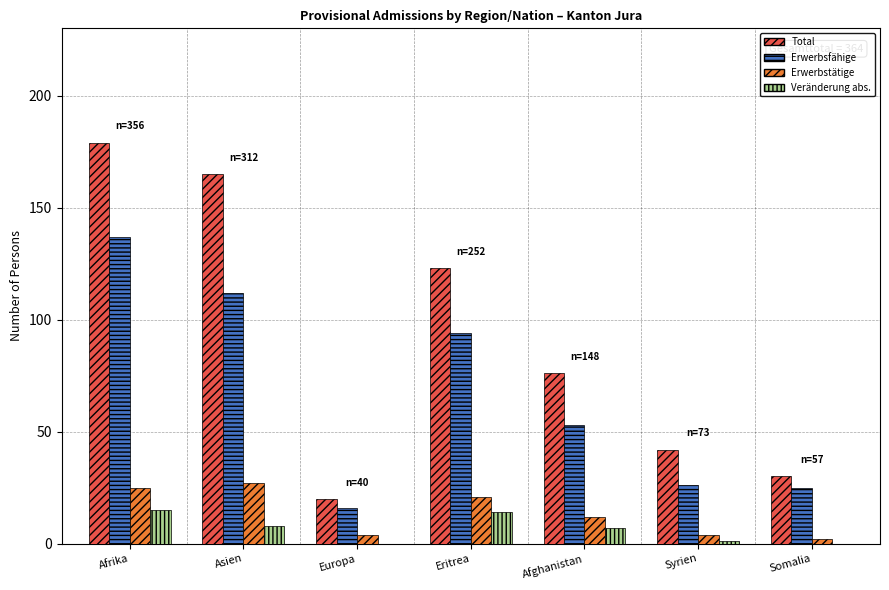

What is the approximate value of Veränderung abs. at Asien?

8